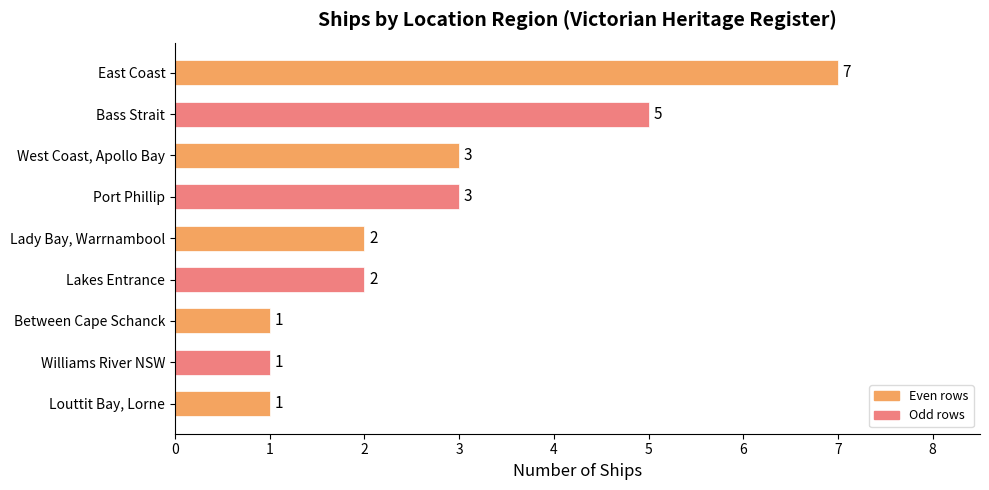

What is the minimum value shown in the chart?

1